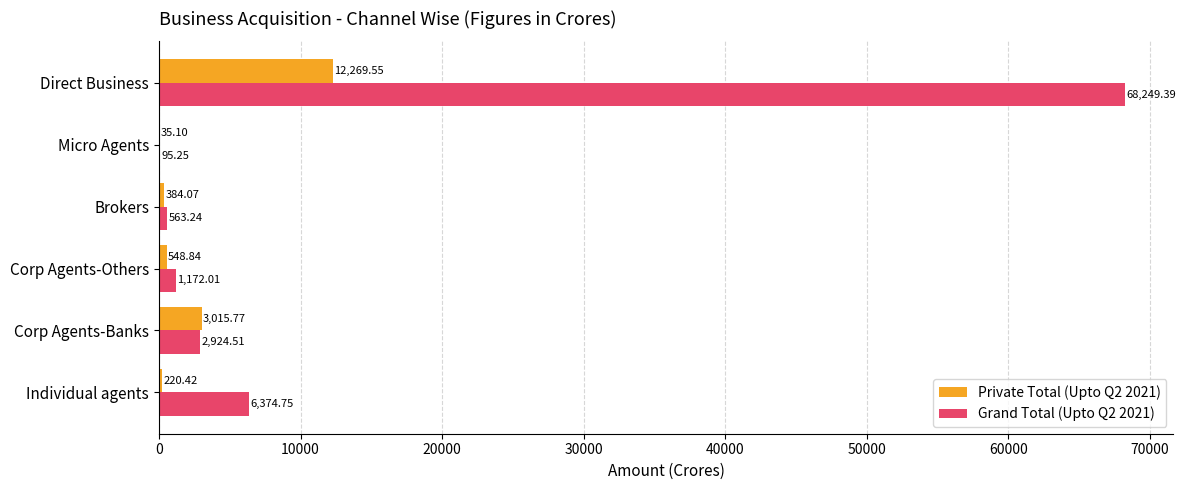

What is the sum of the Private Total (Upto Q2 2021) values at Corp Agents-Others and Micro Agents?

583.9